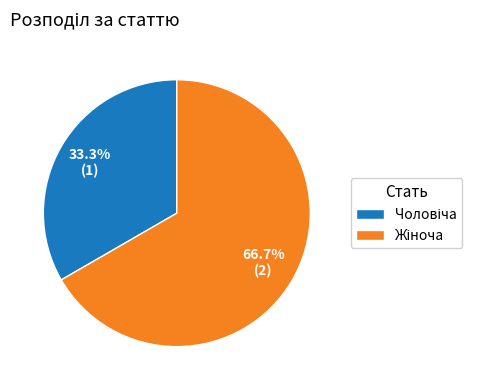

Count the number of slices in the pie.

2